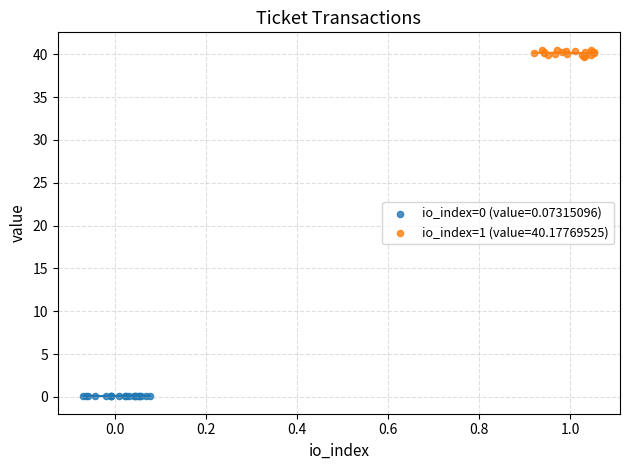

Which series contains the highest Y value?

io_index=1 (value=40.17769525)